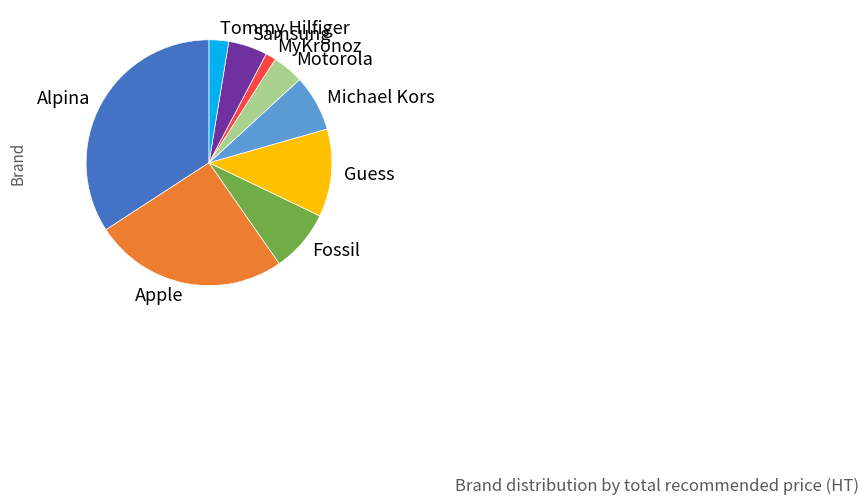

What is the largest slice in the pie chart?

Alpina